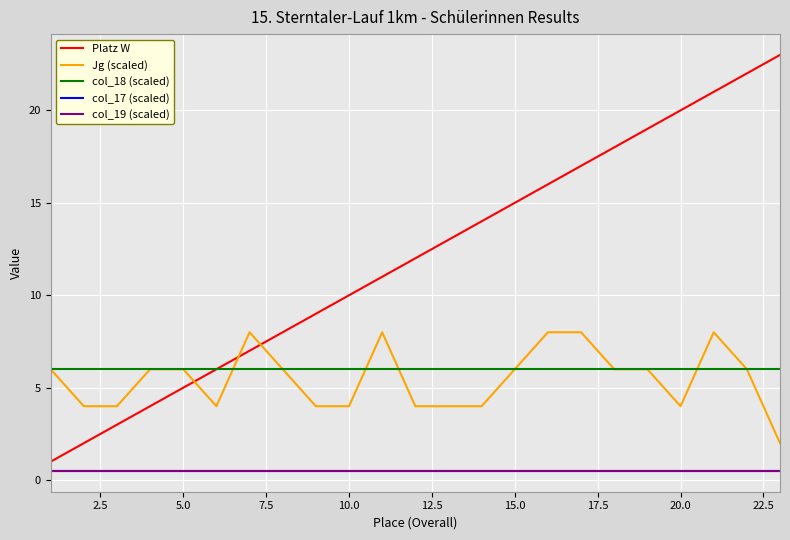

Which series has the largest total across all categories?

Platz W